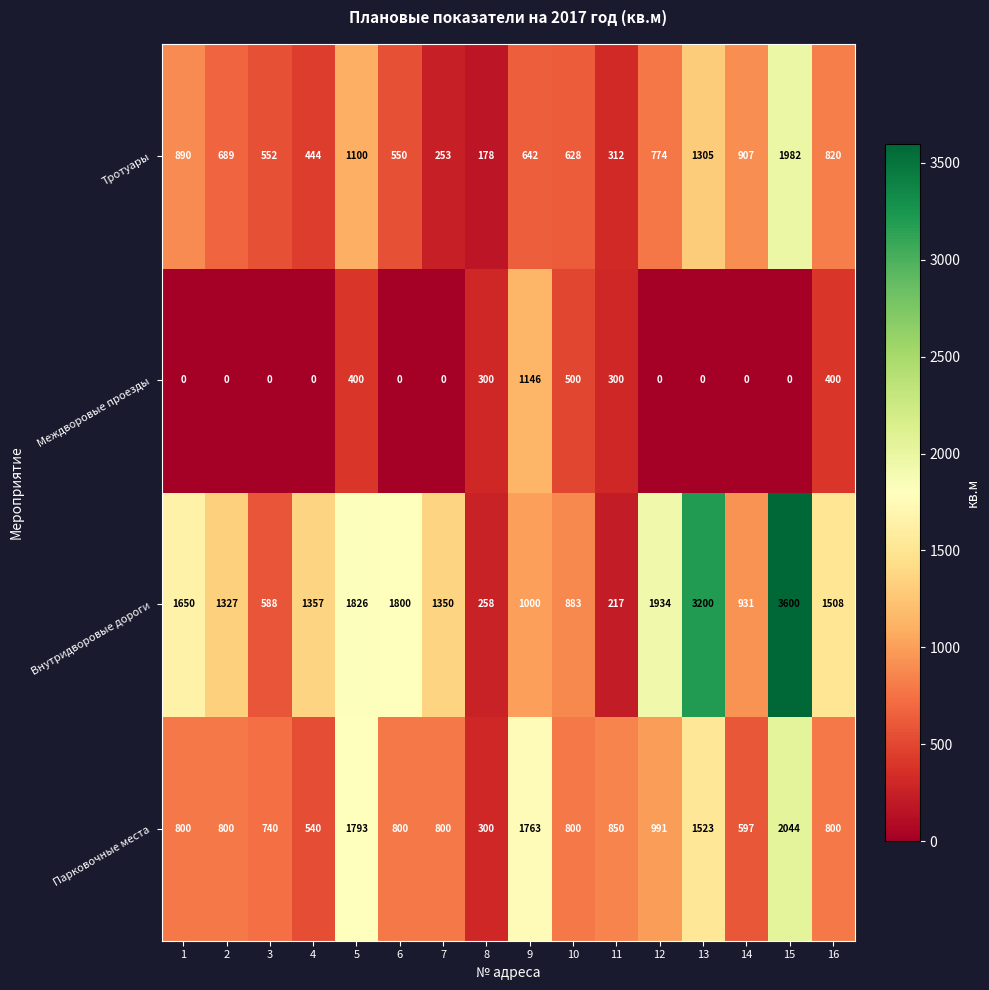

What is the difference between the maximum and minimum values in the Парковочные места series?

1744